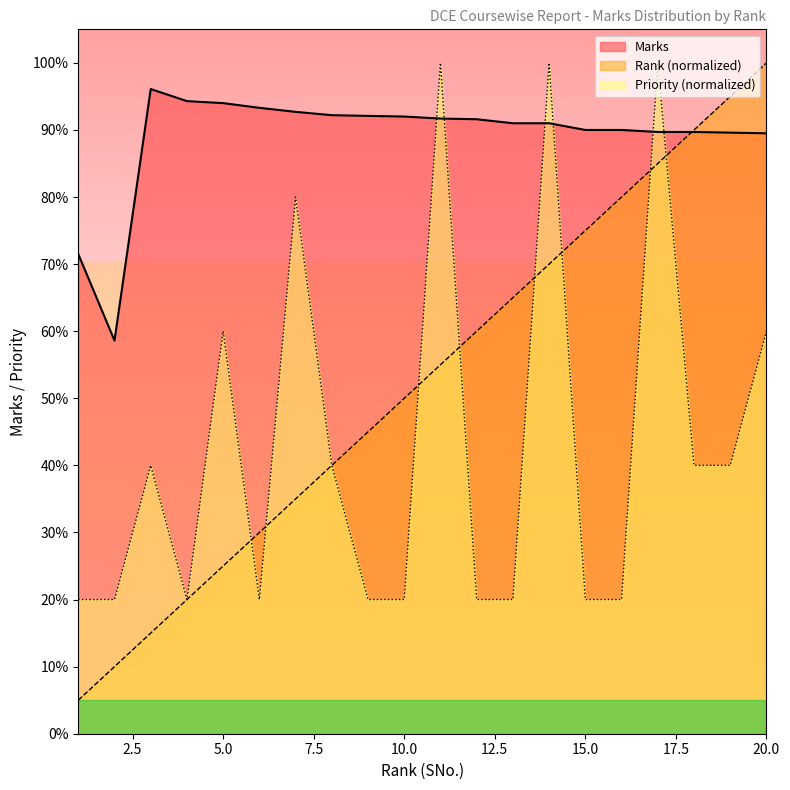

Read the Priority value at 6.

20.0